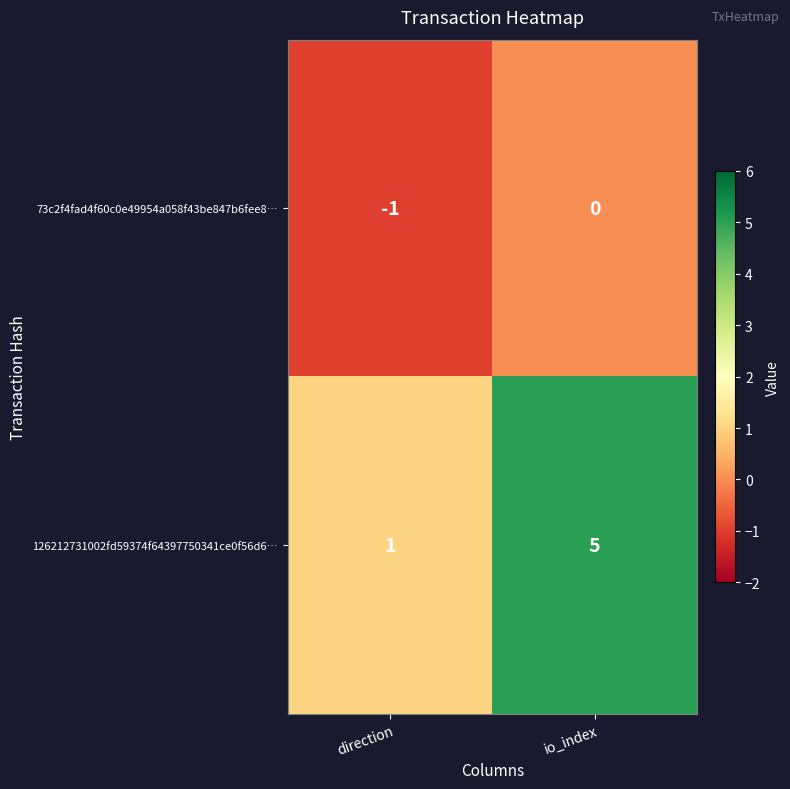

Reading left to right, extract all data points from this chart.

73c2f4fad4f60c0e49954a058f43be847b6fee8…: direction=-1	io_index=0
126212731002fd59374f64397750341ce0f56d6…: direction=1	io_index=5